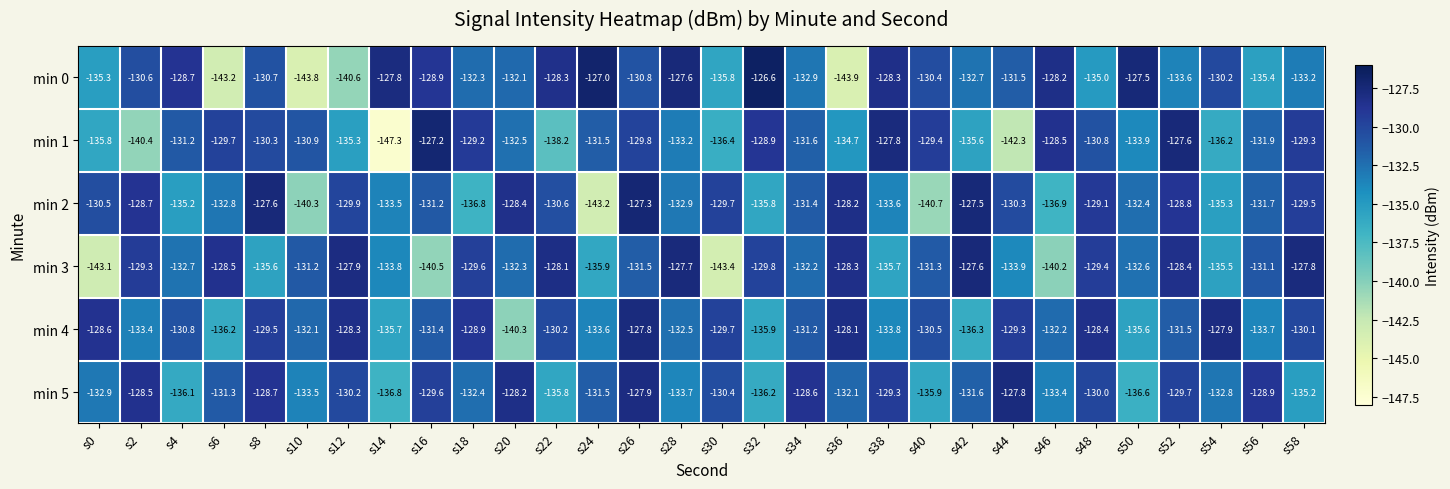

Which series changed the most between s36 and s42?

min 0